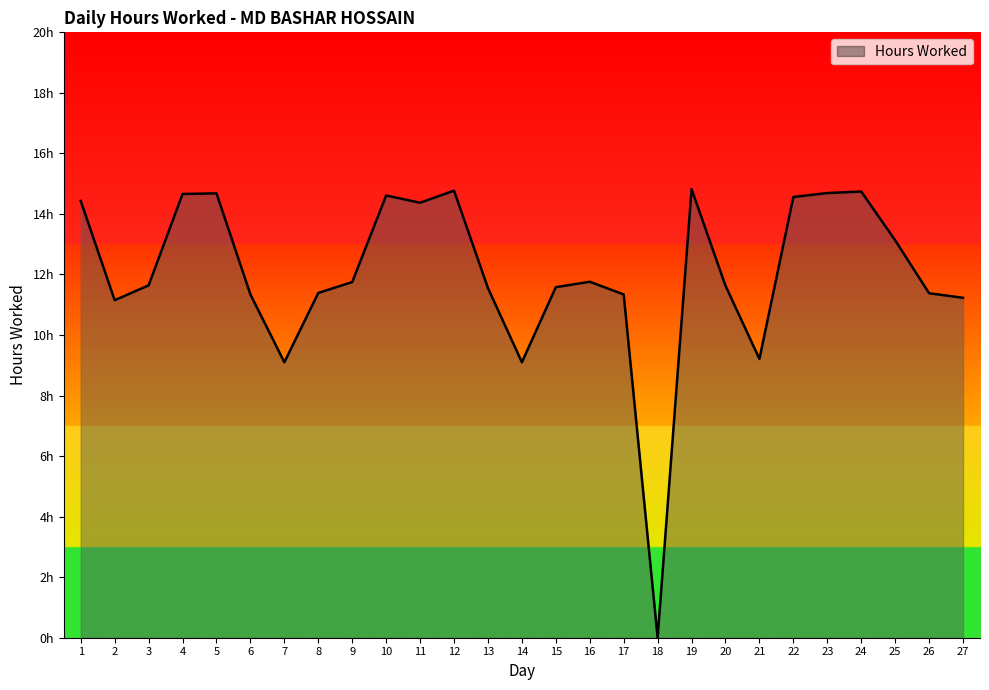

How many points are lower than both their immediate neighbors (excluding endpoints)?

6